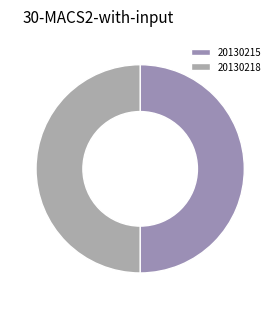

Rank the categories by value from highest to lowest.

20130215, 20130218